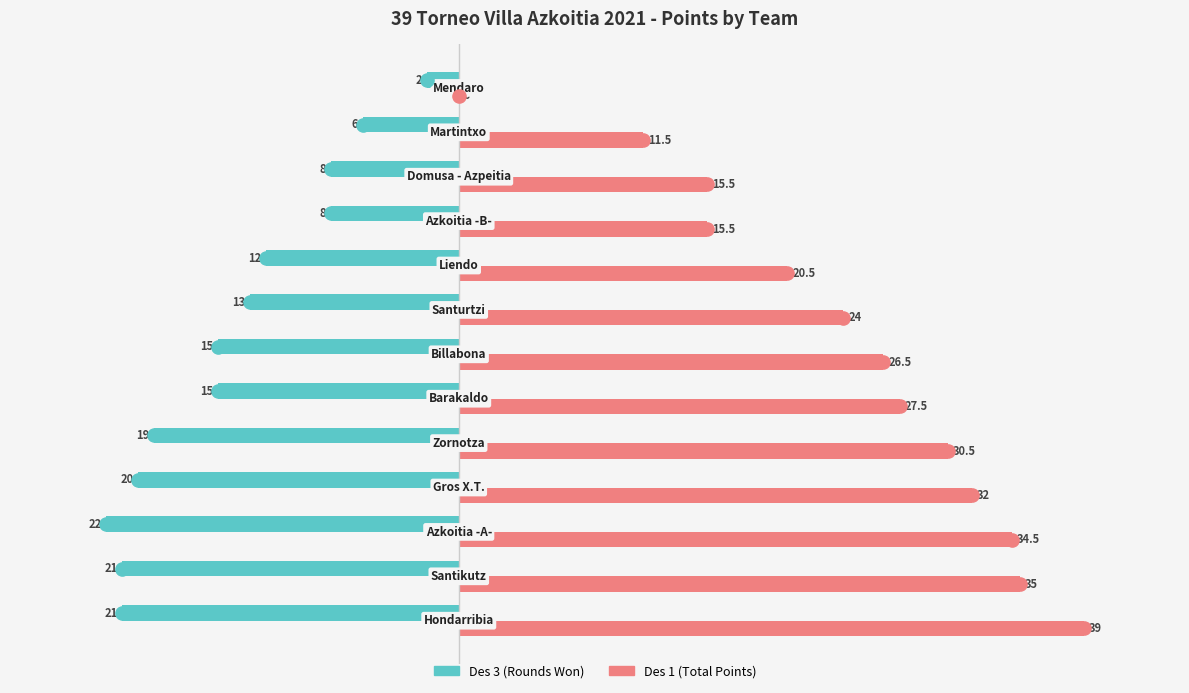

What is the maximum value shown in the chart?

39.0